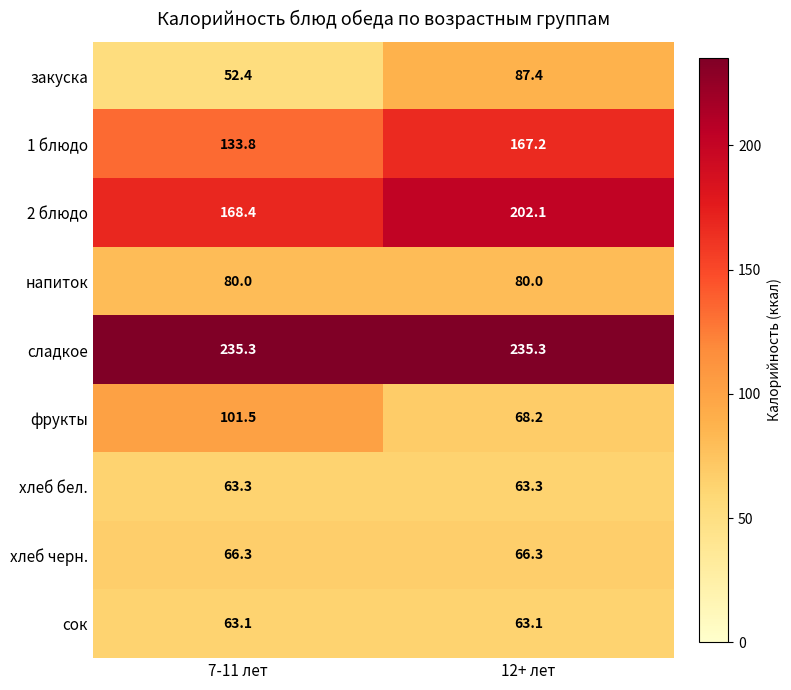

What is the maximum value for 2 блюдо?

202.1